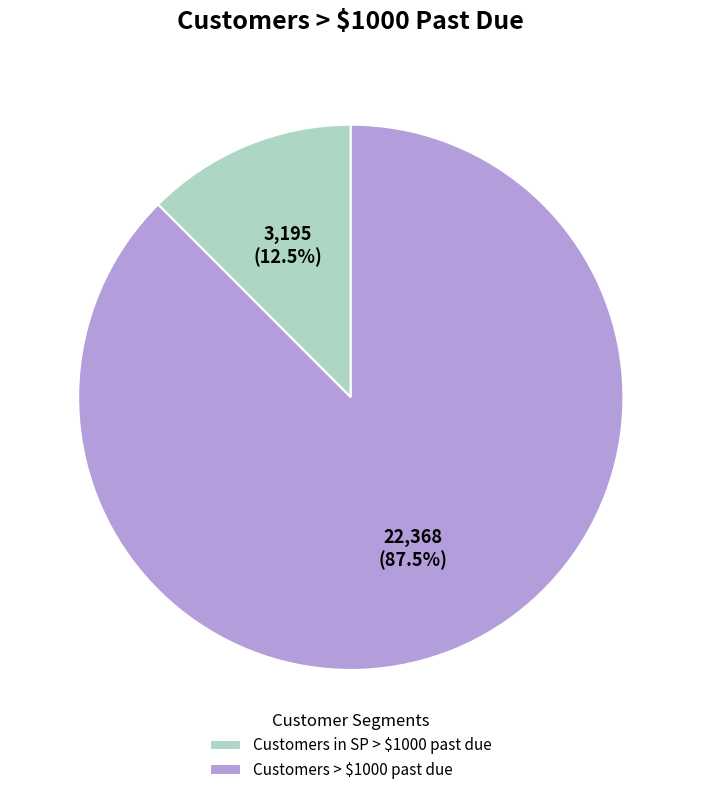

Which has a higher value, Customers > $1000 past due or Customers in SP > $1000 past due?

Customers > $1000 past due